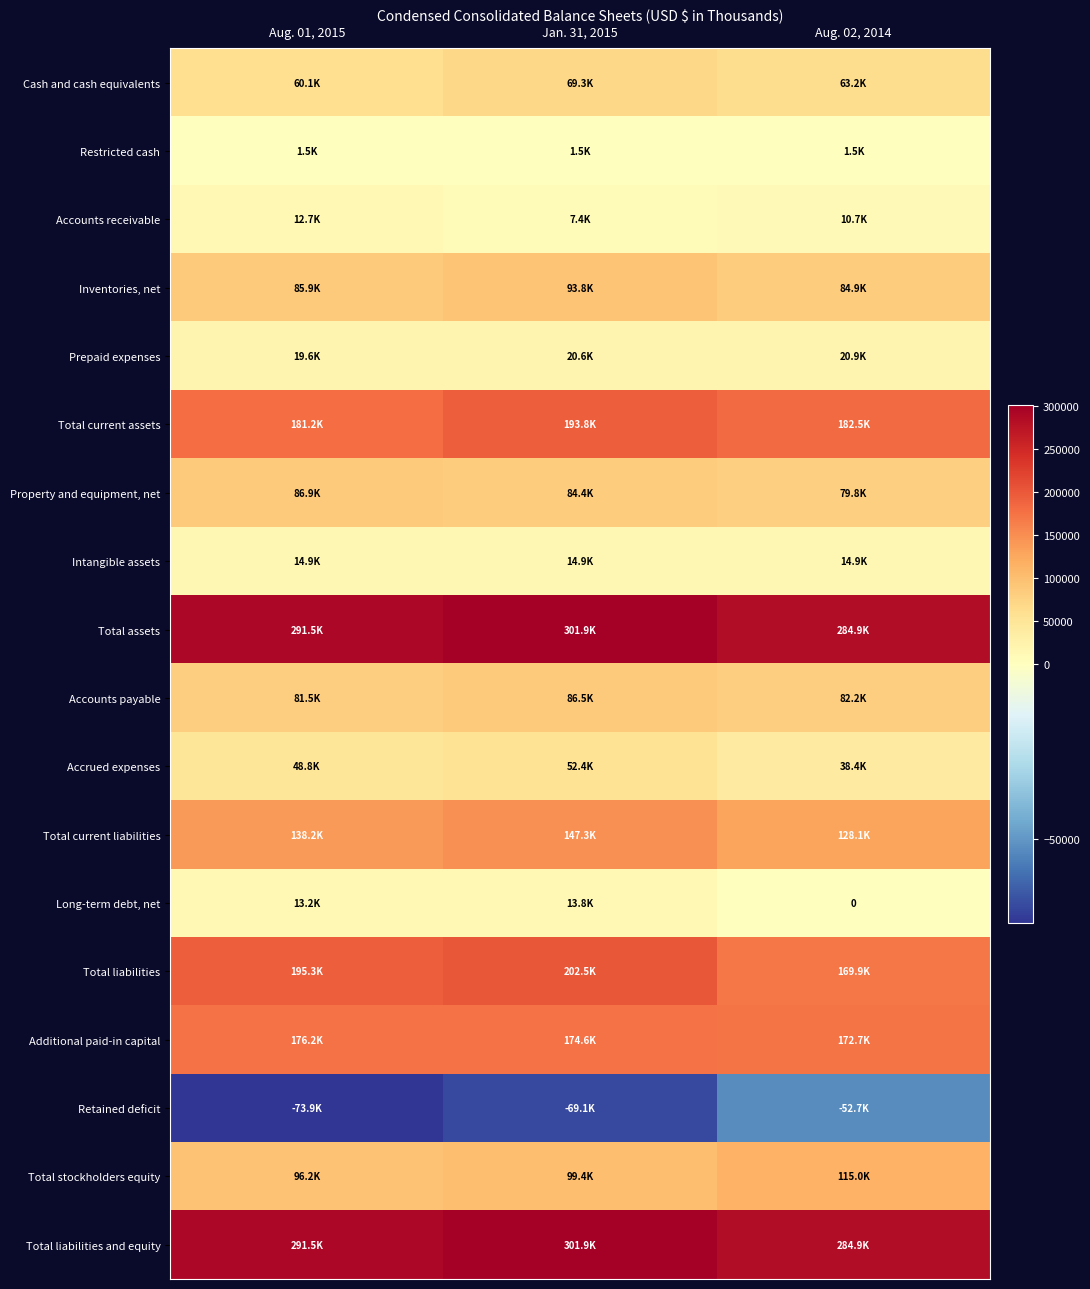

Rank the series at Aug. 01, 2015 from highest to lowest value.

Total assets, Total liabilities and equity, Total liabilities, Total current assets, Additional paid-in capital, Total current liabilities, Total stockholders equity, Property and equipment, net, Inventories, net, Accounts payable, Cash and cash equivalents, Accrued expenses, Prepaid expenses, Intangible assets, Long-term debt, net, Accounts receivable, Restricted cash, Retained deficit